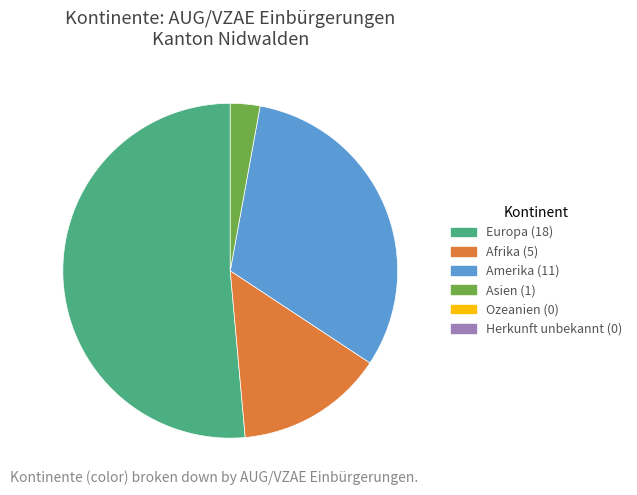

How many segments does this pie chart have?

4